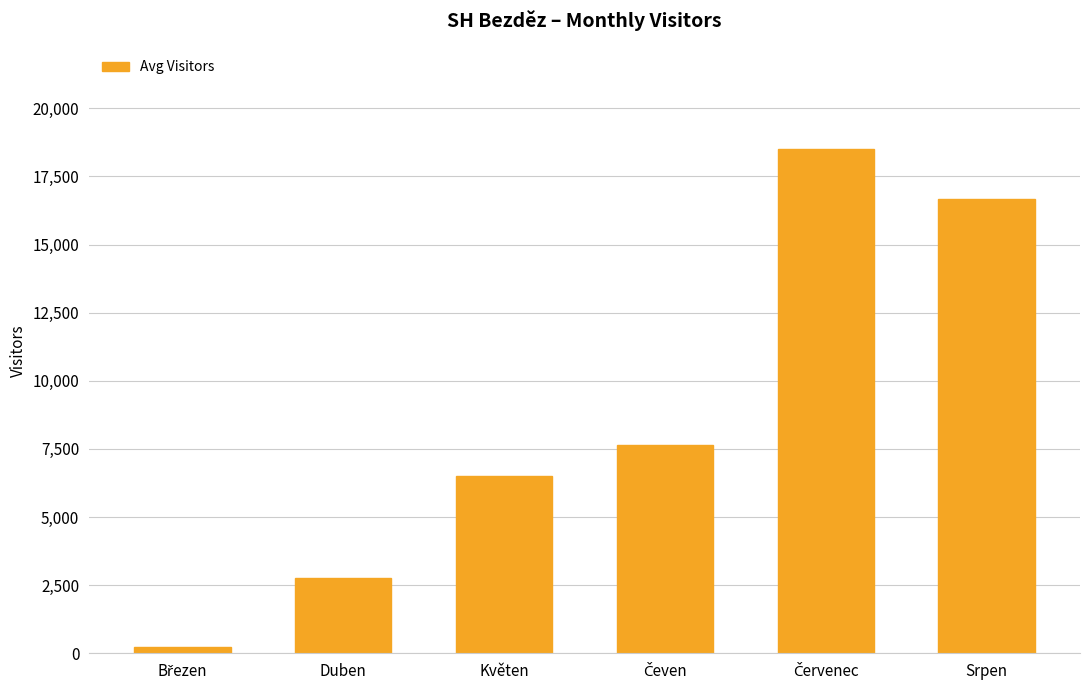

What is the value of the 2nd bar from the left?

2769.2